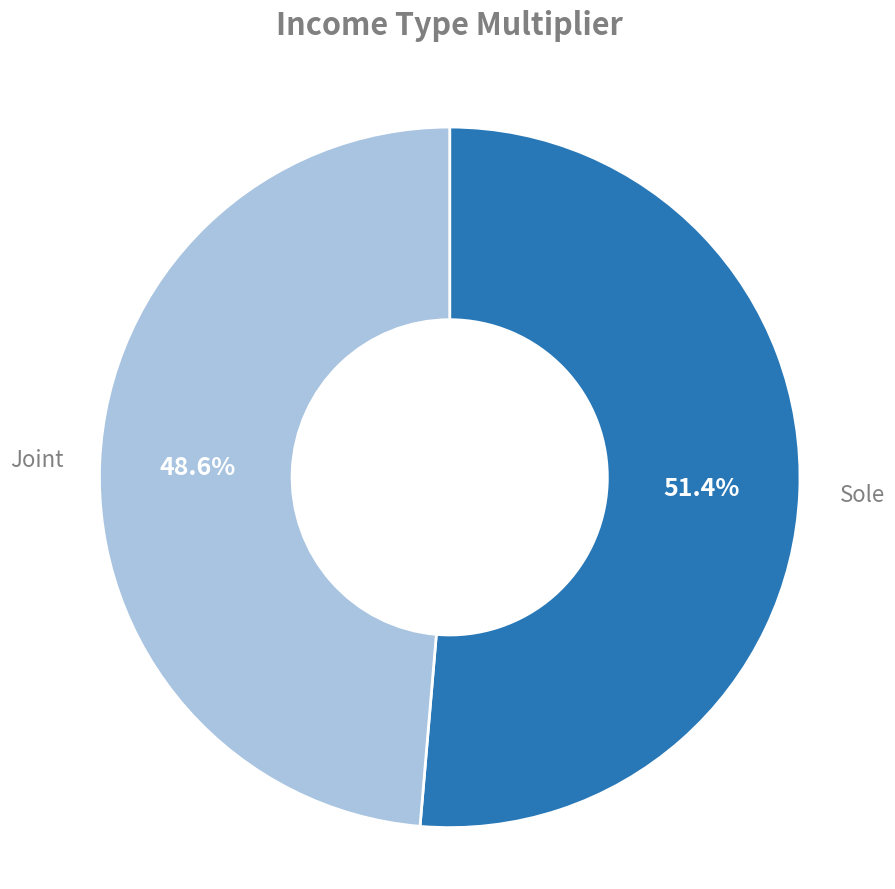

Does any single category account for the majority?

Yes